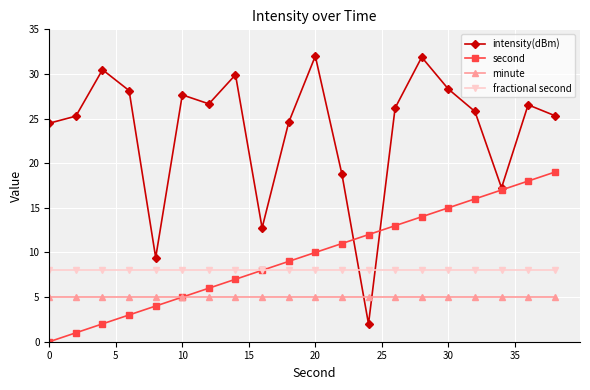

What is the difference between the maximum and minimum values in the intensity(dBm) series?

30.0